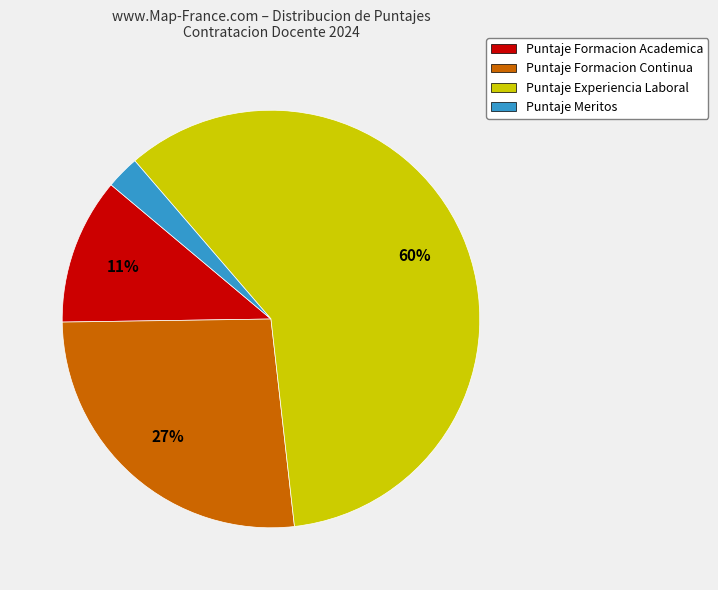

Is there any slice that represents more than half of the pie?

Yes